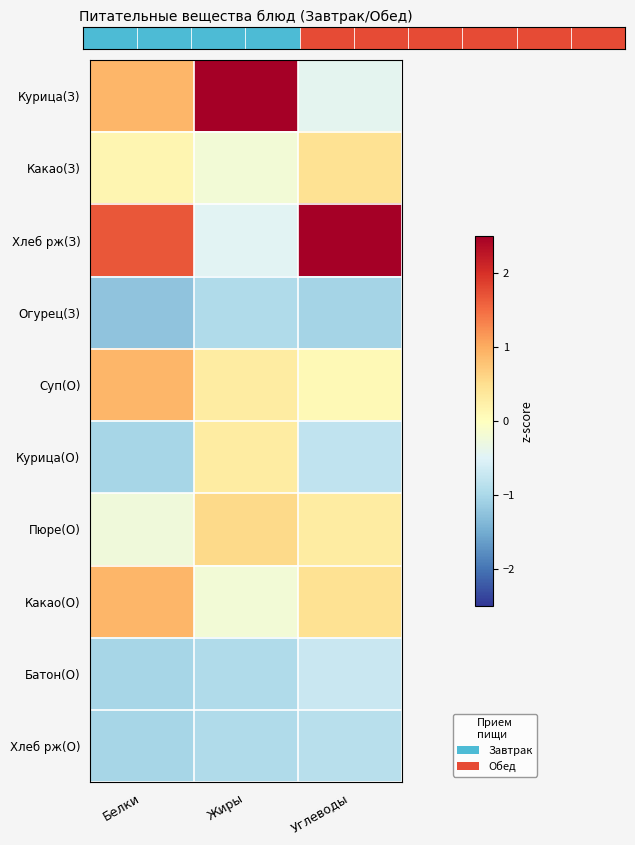

At Жиры, list the series in order from largest to smallest.

Курица(З), Пюре(О), Суп(О), Курица(О), Какао(З), Какао(О), Хлеб рж(З), Огурец(З), Батон(О), Хлеб рж(О)